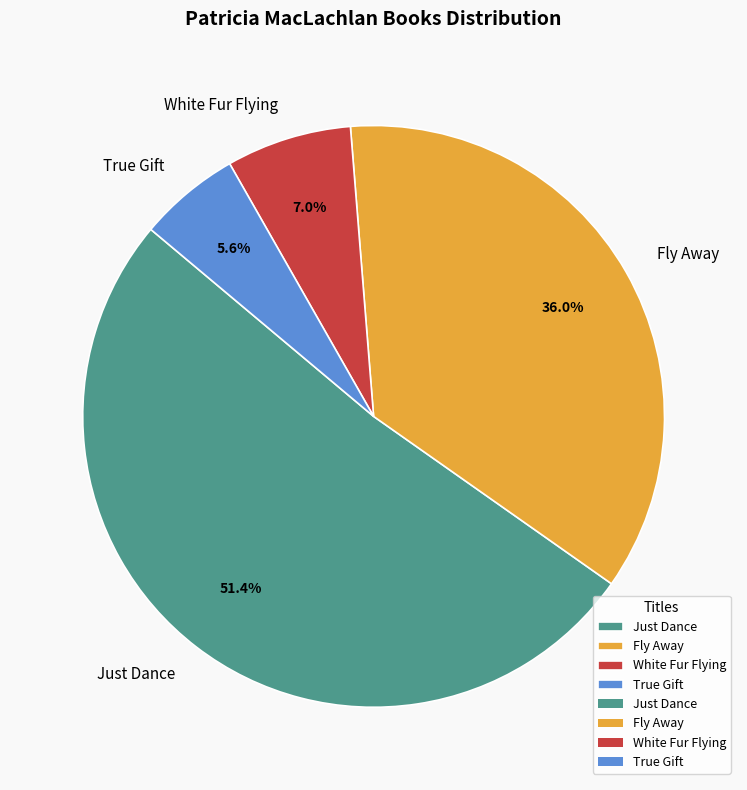

Which slice represents more than half of the pie?

Just Dance